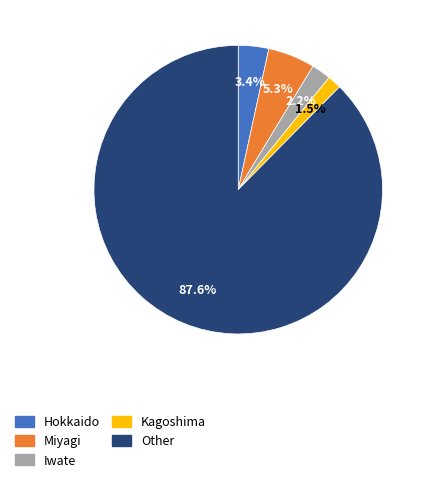

How much of the chart is everything except Other?

12.4%